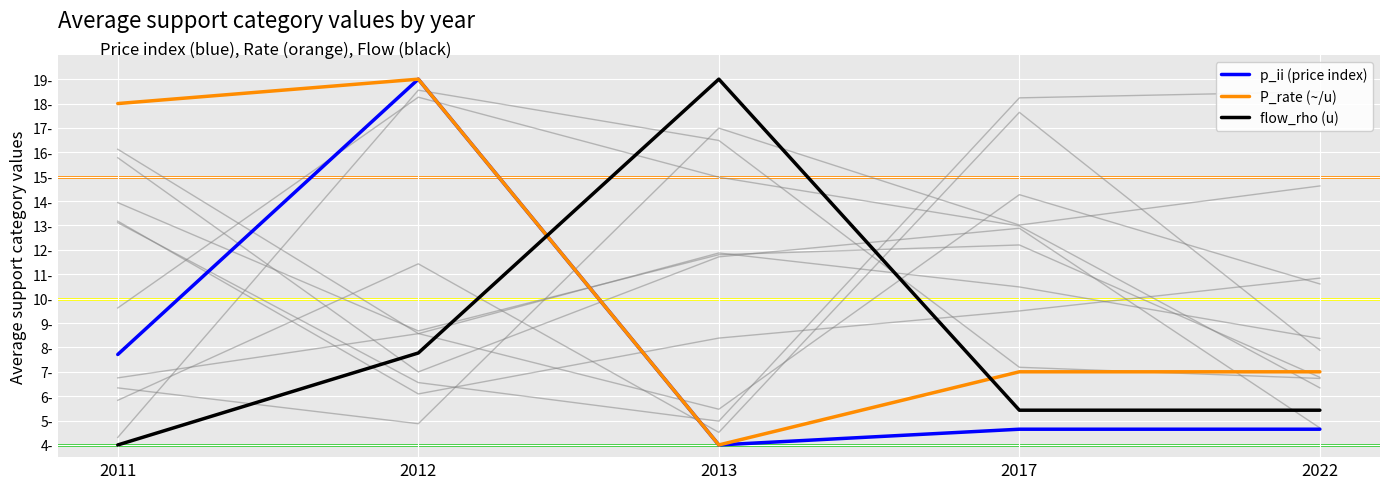

At which category does p_ii (price index) reach its first local peak?

2012